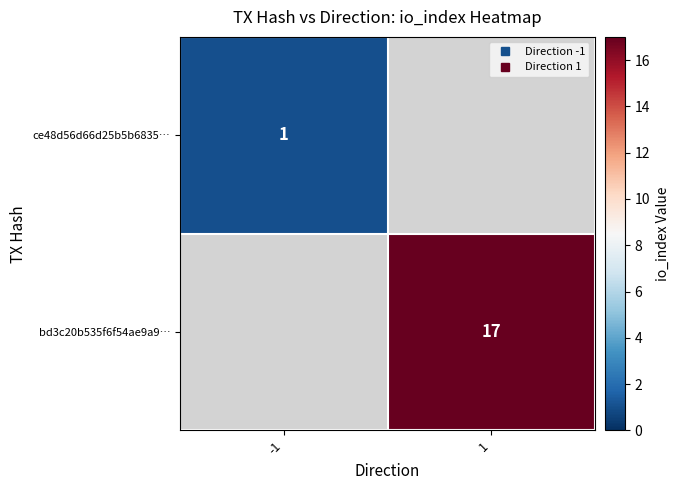

Rank the series by their average value, from lowest to highest.

ce48d56d66d25b5b6835…, bd3c20b535f6f54ae9a9…